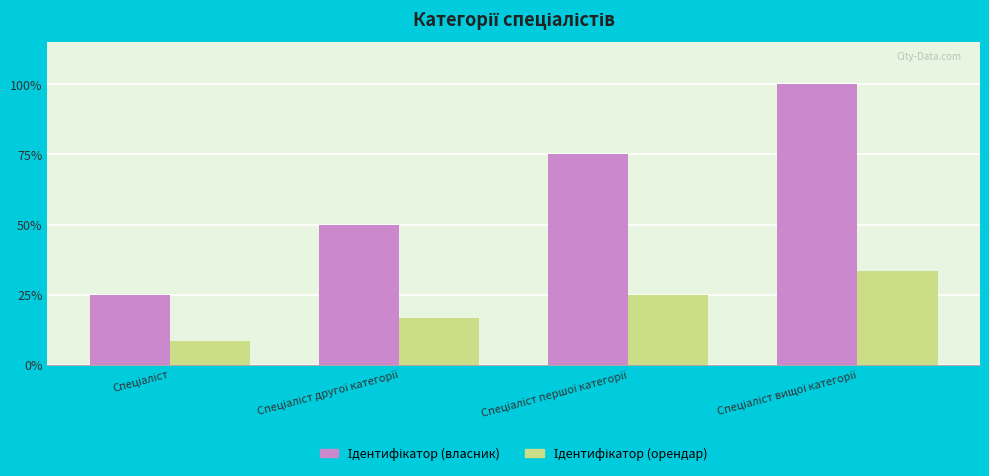

Does the chart contain stacked bars?

No